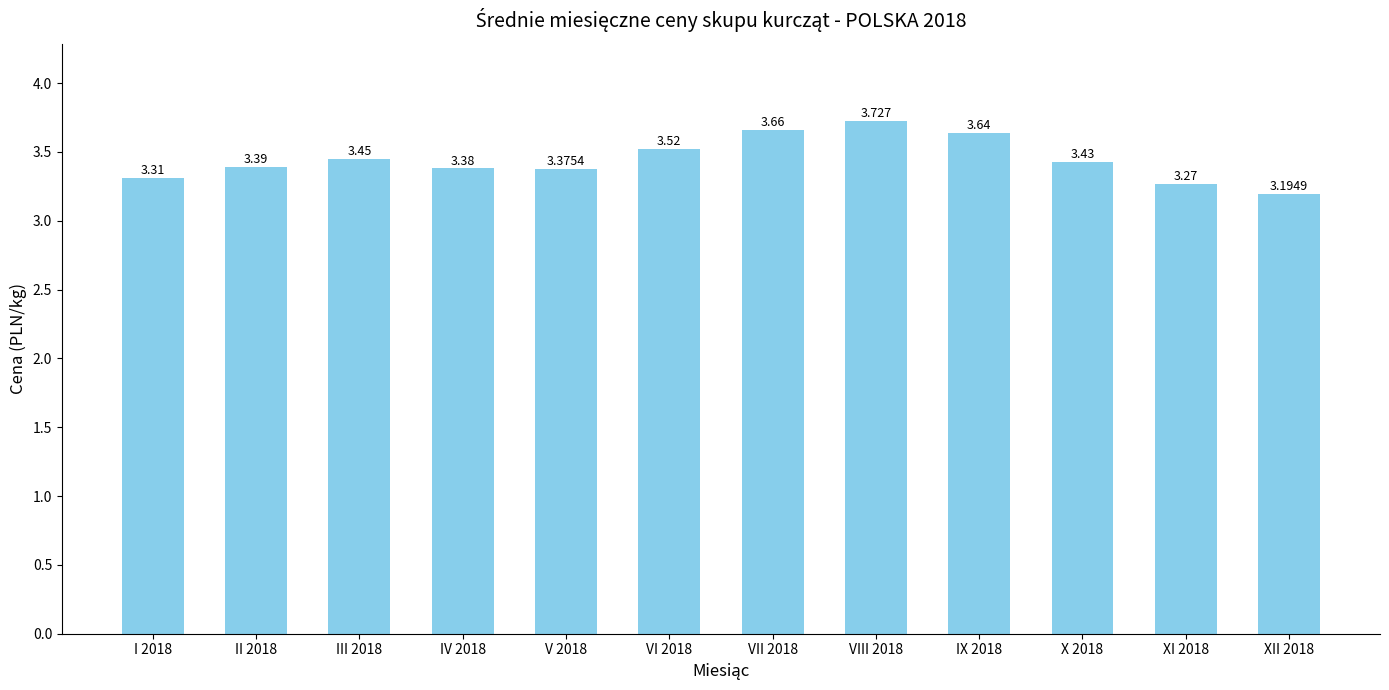

What is the label of the 8th bar from the left?

VIII 2018